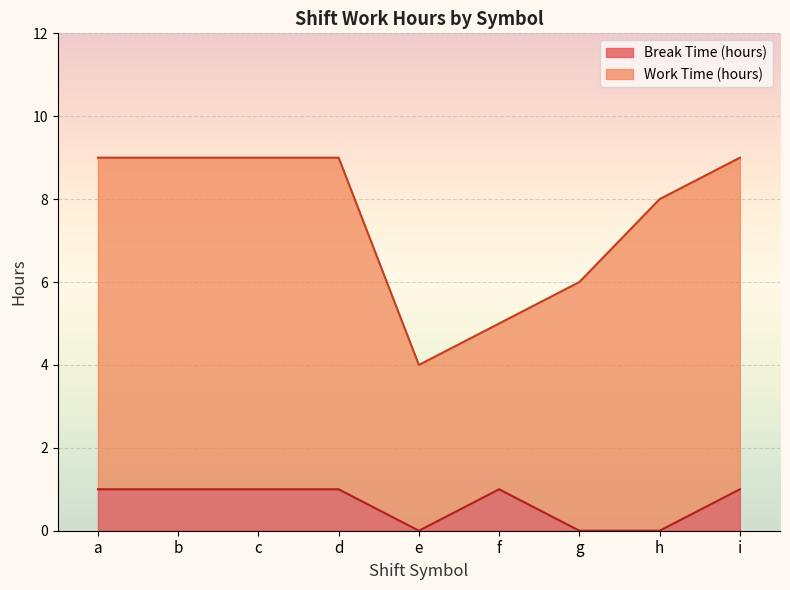

Rank the categories by value from highest to lowest.

a, b, c, d, f, i, e, g, h